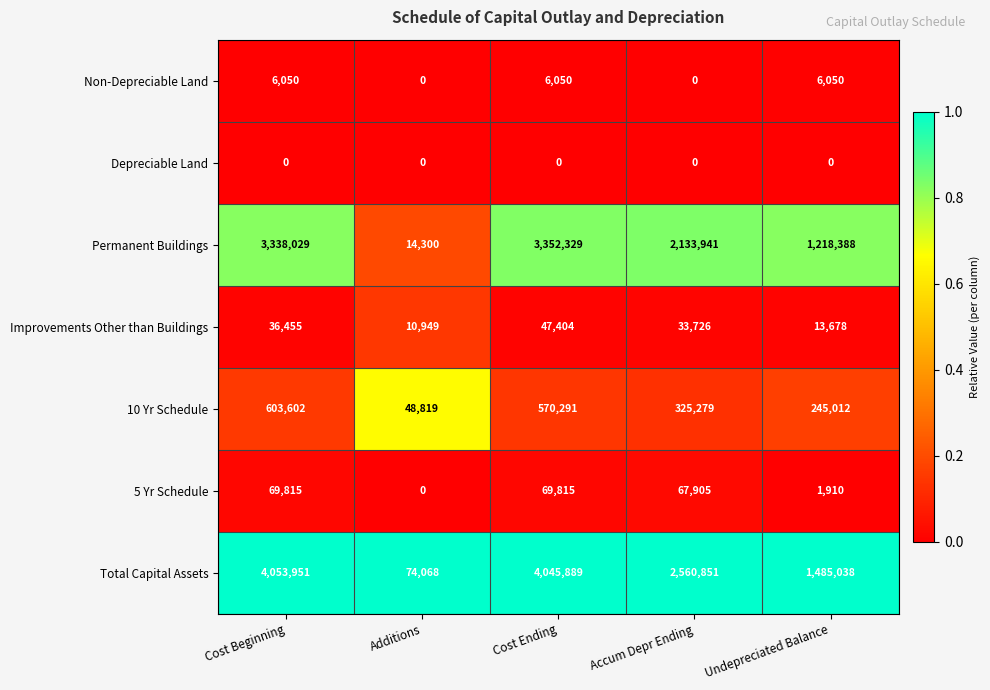

Rank the series by their maximum value, from lowest to highest.

Depreciable Land, Non-Depreciable Land, Improvements Other than Buildings, 5 Yr Schedule, 10 Yr Schedule, Permanent Buildings, Total Capital Assets